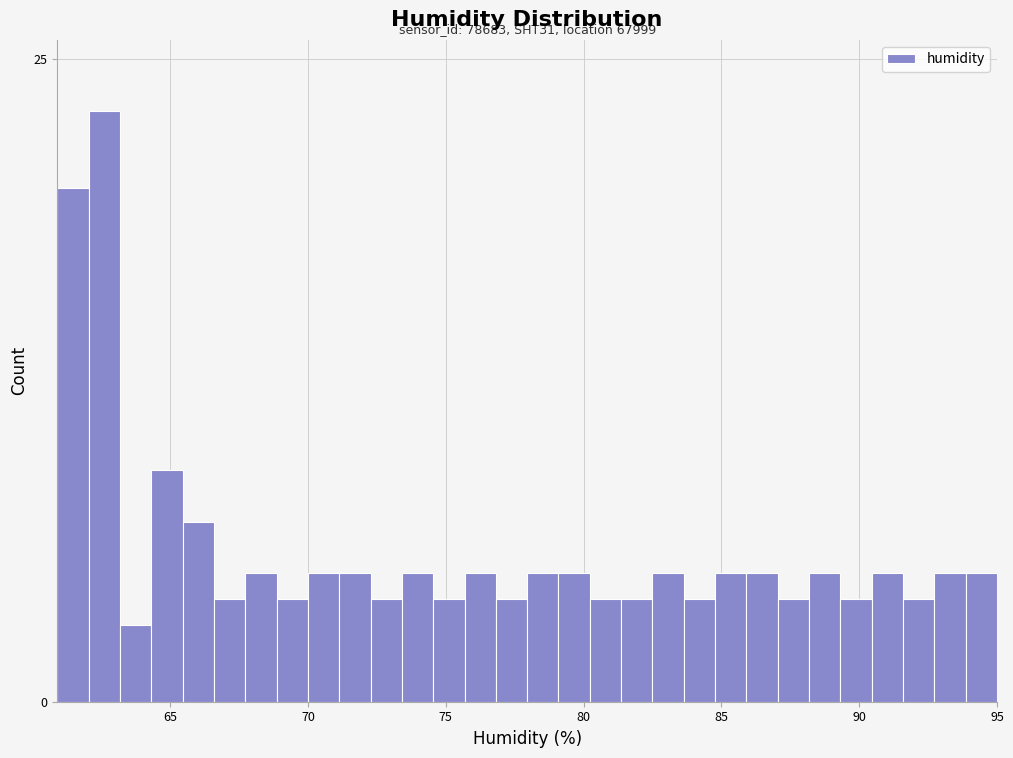

Read against the x-axis, roughly where is the centre of the tallest bar?

62.5